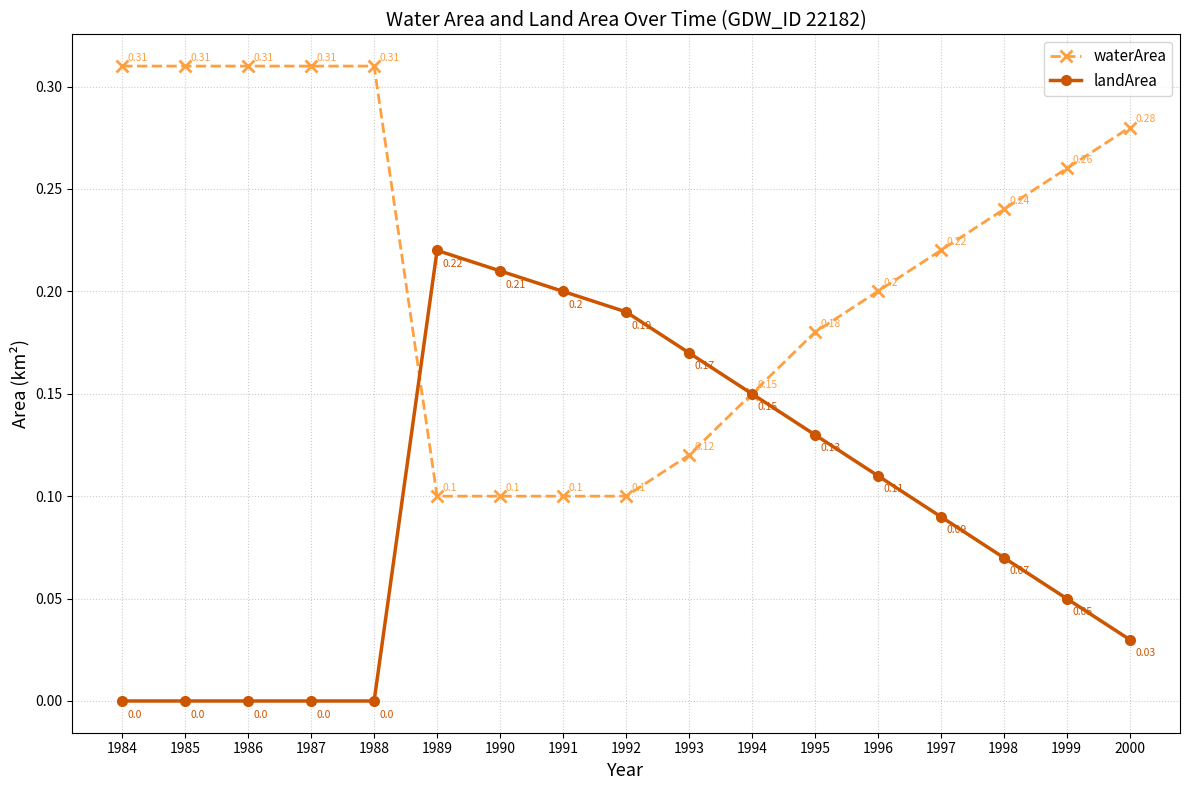

Which series has the largest range (max minus min)?

landArea